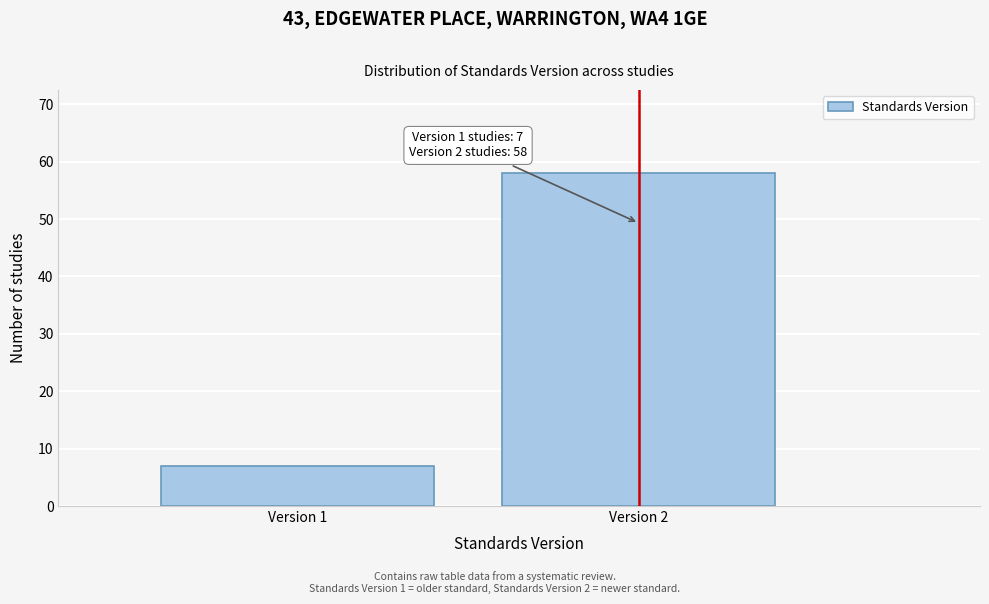

Reading left to right, transcribe all the data shown in this chart.

Version 1=7	Version 2=58